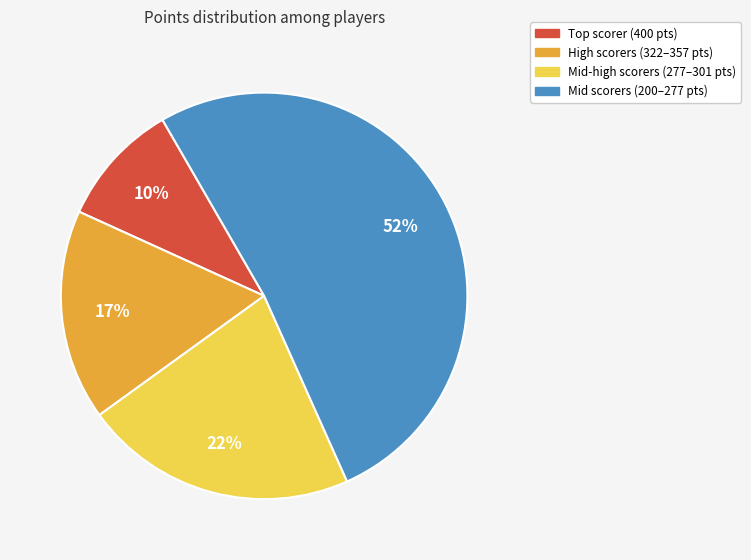

How many slices are in this pie chart?

4